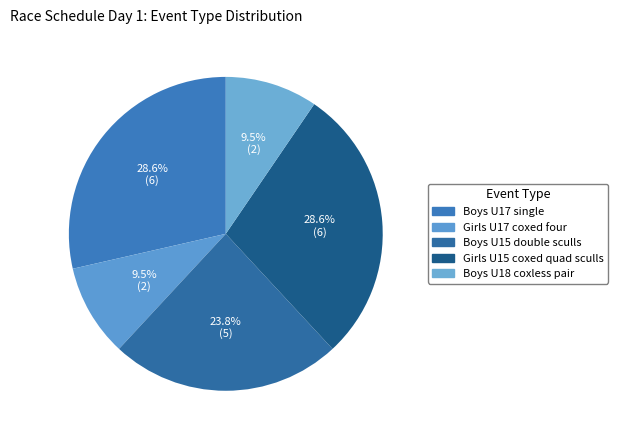

Count the number of slices in the pie.

5